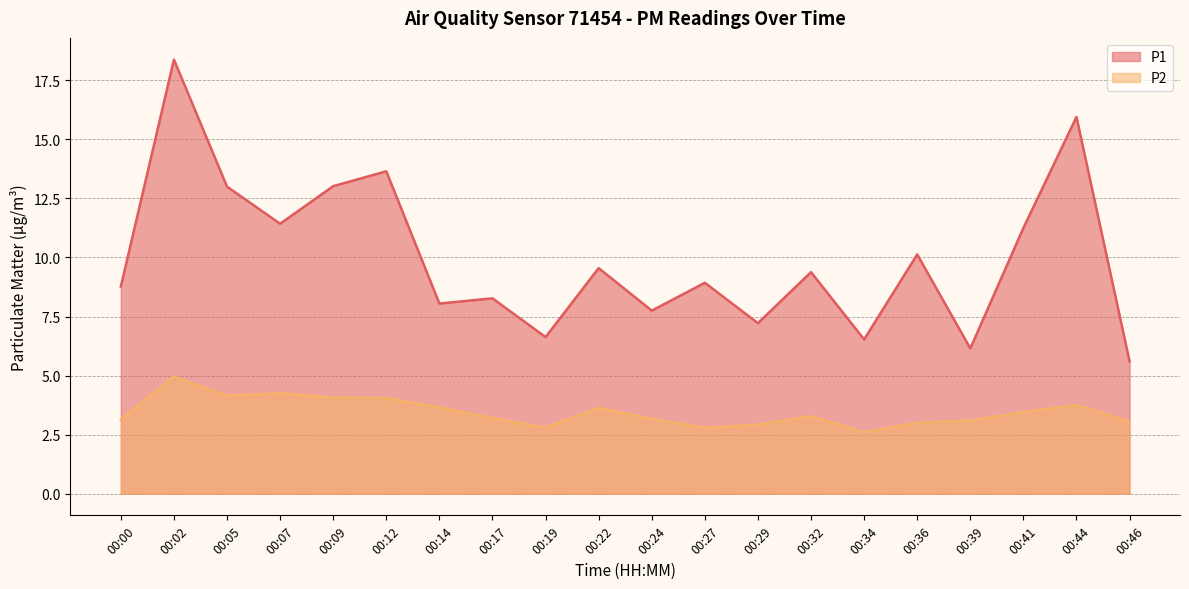

Between 00:19 and 00:22, which series saw the biggest shift?

P1